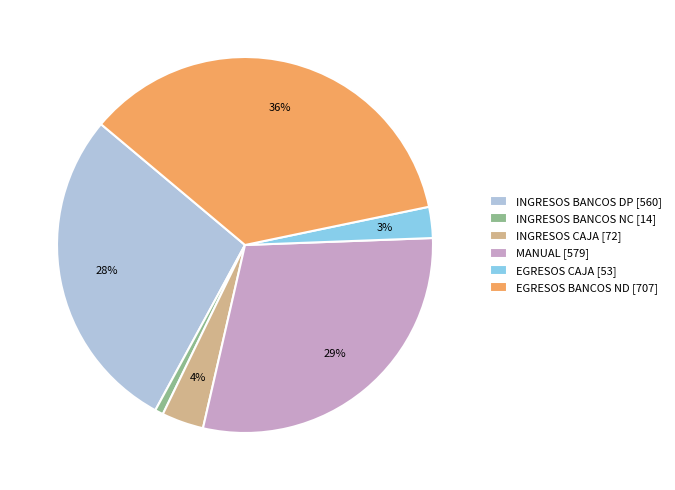

To the nearest percent, what is the combined percentage of MANUAL and INGRESOS CAJA?

33%